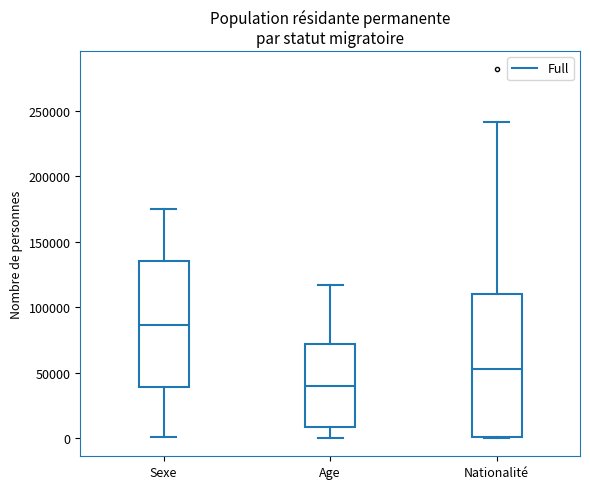

Comparing the boxes themselves (not the whiskers), which one is the tallest?

Nationalité